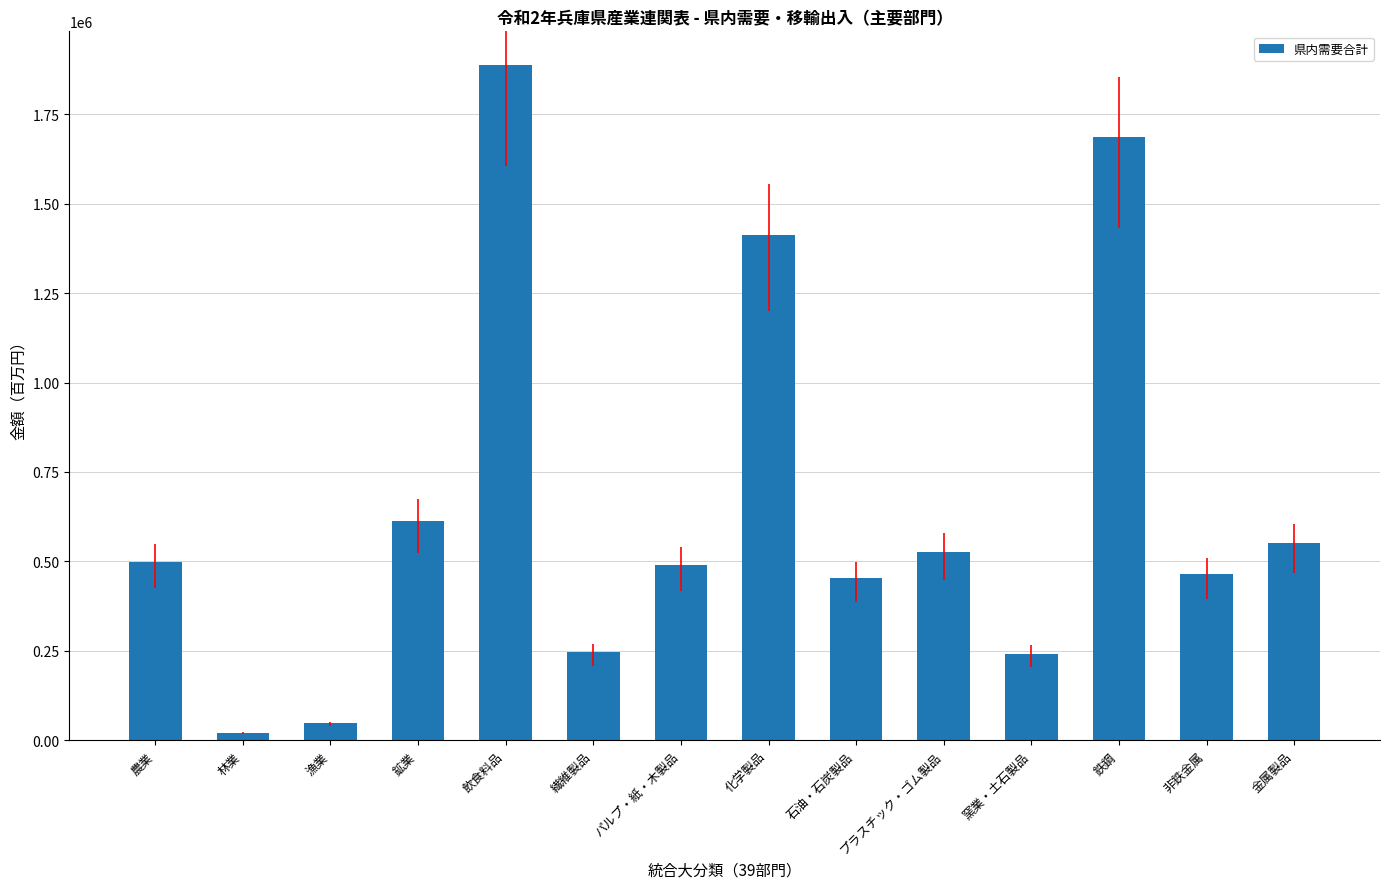

What is the average value?

652995